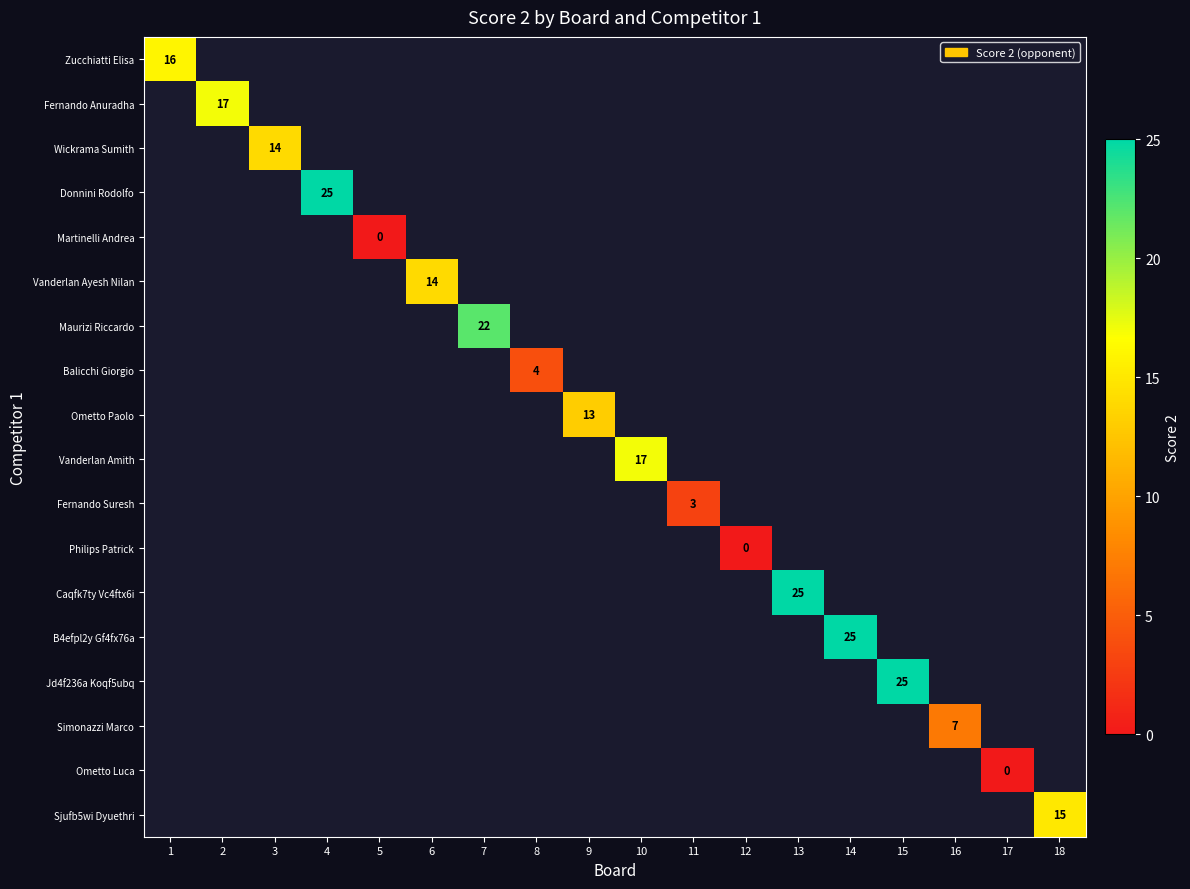

The Vanderlan Ayesh Nilan series shows 14 at 6. True or false?

True